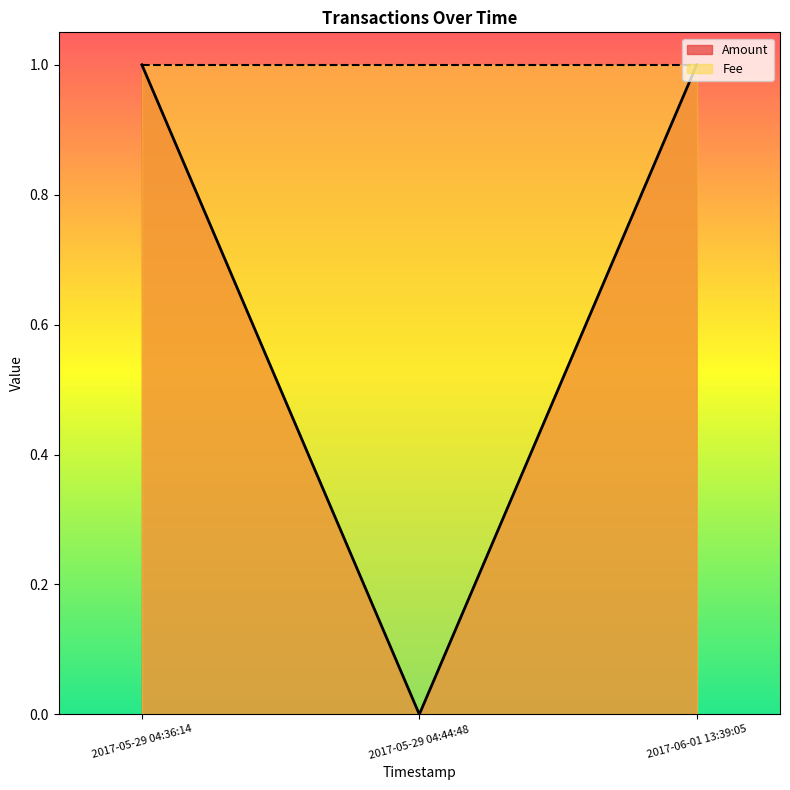

How many values are above zero?

2